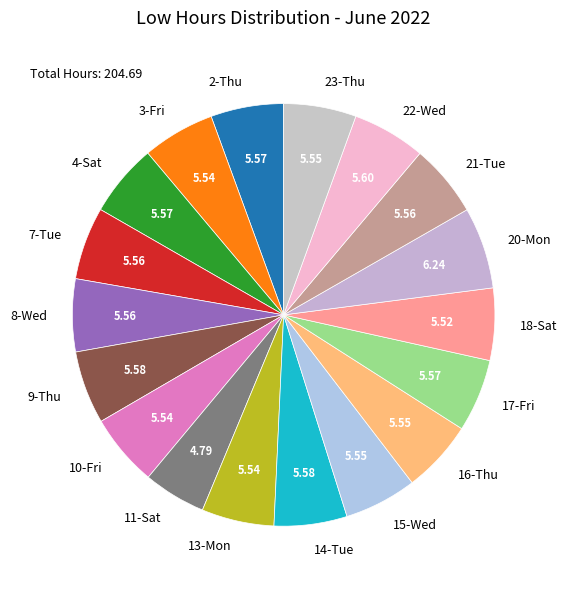

True or false: 18-Sat accounts for 6% of the total.

True